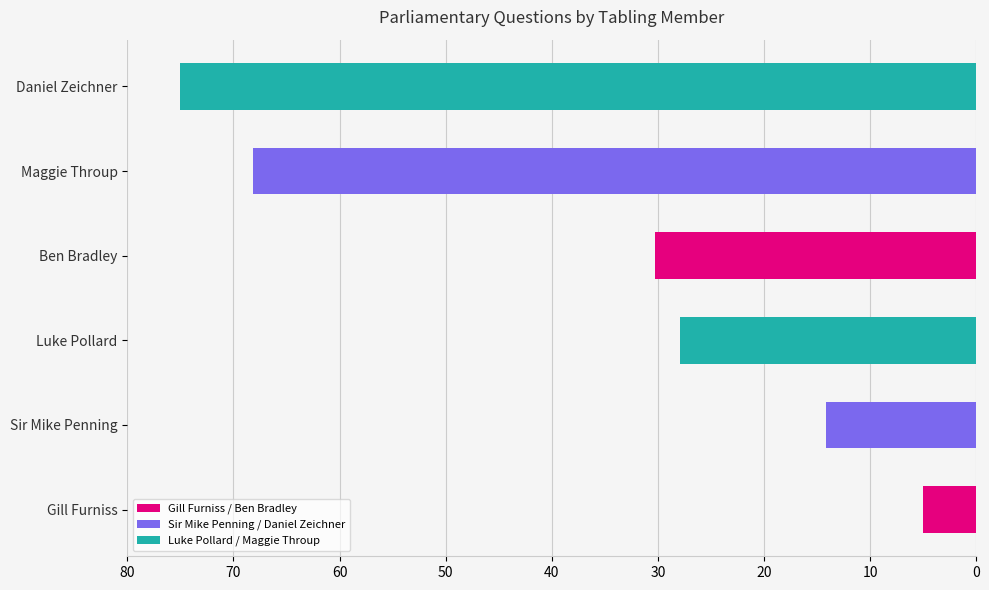

At which label is the value closest to 40?

Ben Bradley